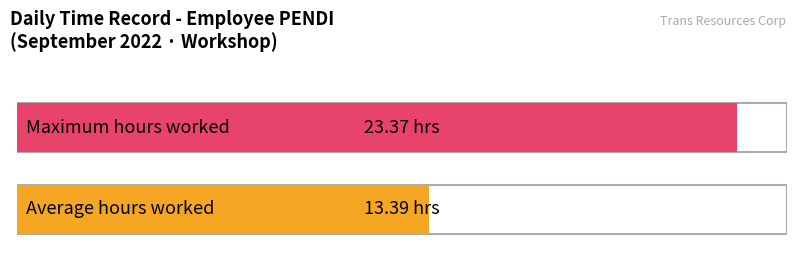

The value of Low at 21 is 18.5. True or false?

False